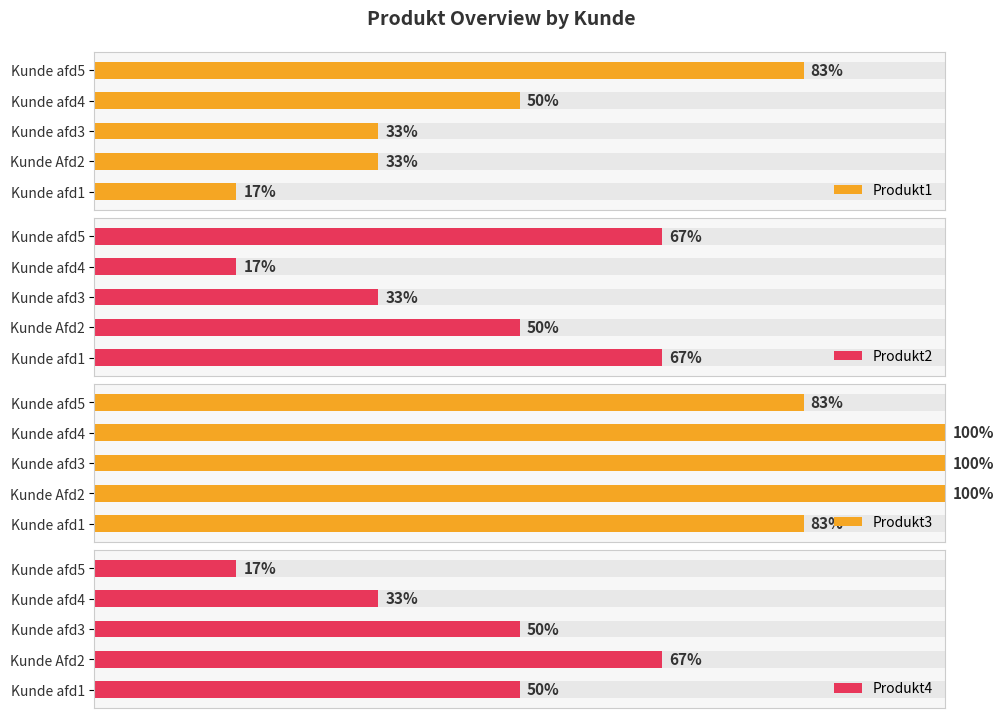

Does the chart contain any negative values?

No